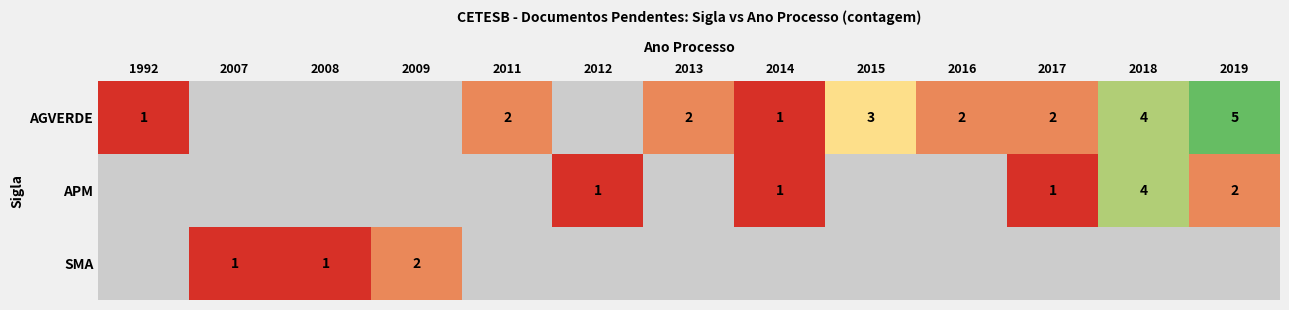

The value of SMA at 2007 is 1. True or false?

True